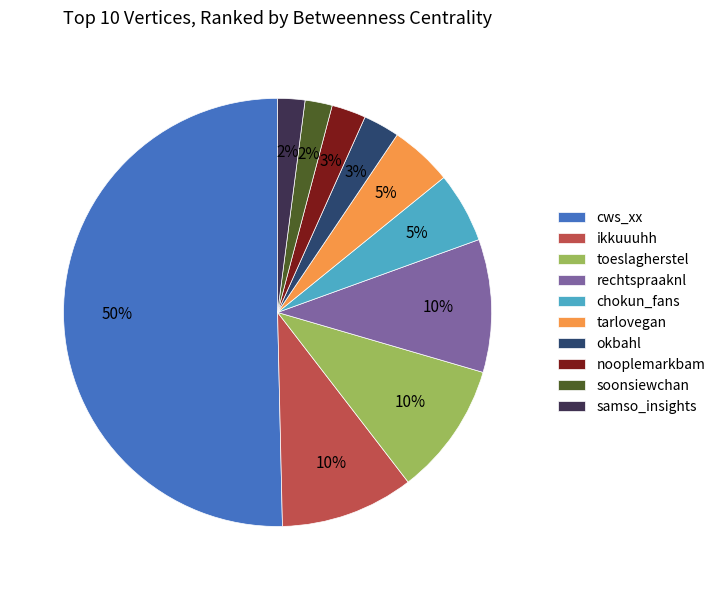

To the nearest percent, what portion does chokun_fans represent?

5%